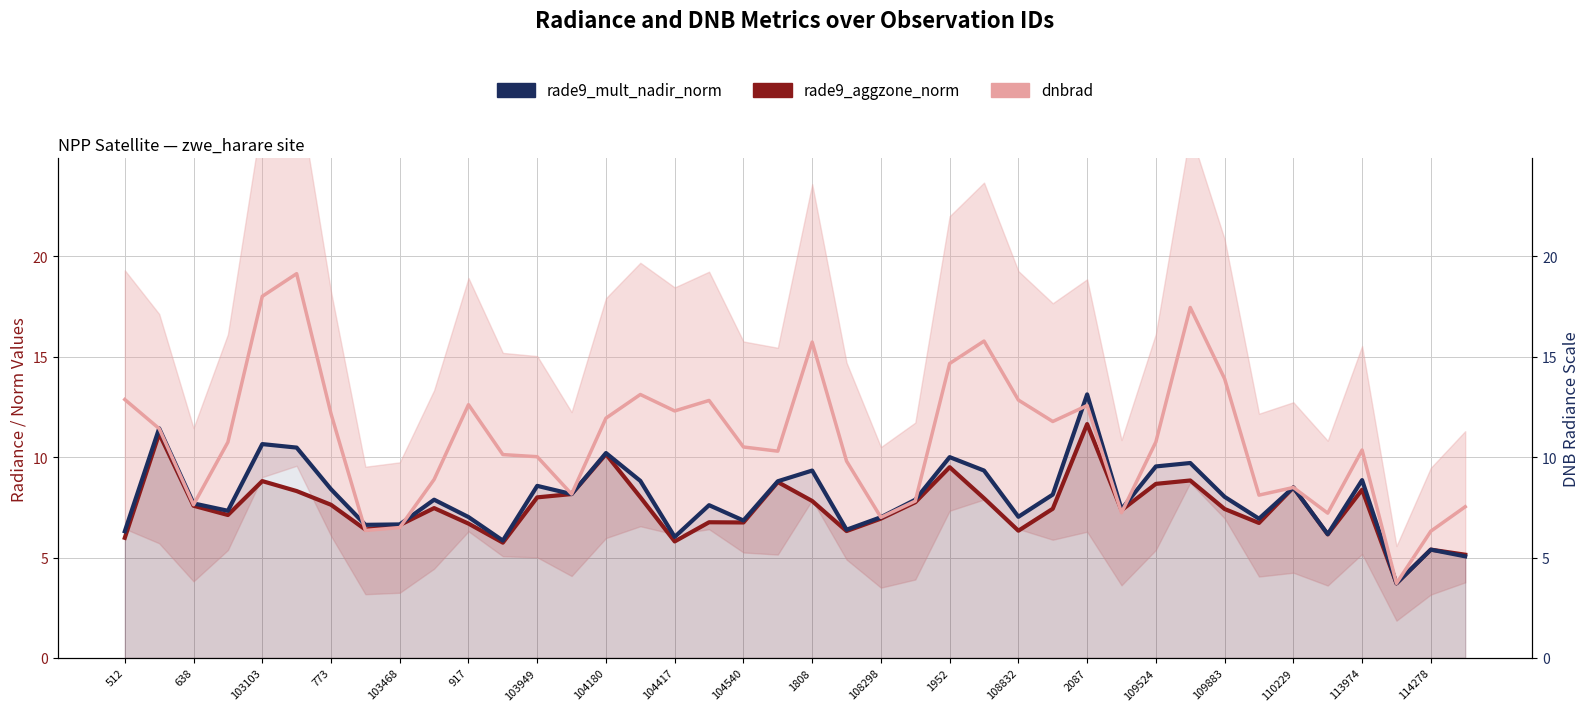

What is the sum of all rade9_aggzone_norm values?

299.8